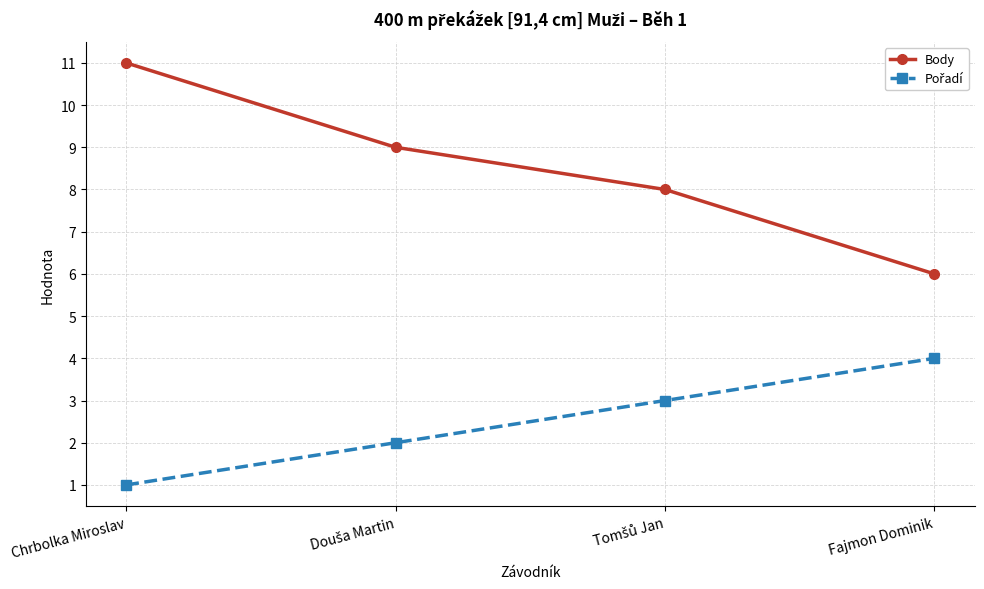

What value does the Body series have at Chrbolka Miroslav?

11